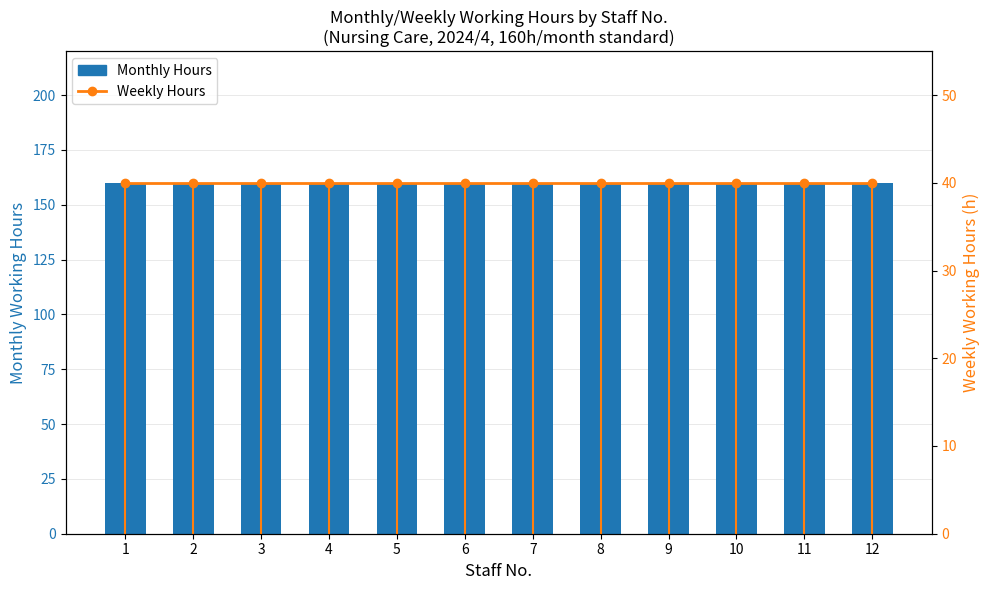

Are the bars grouped side by side (vs. stacked)?

Yes